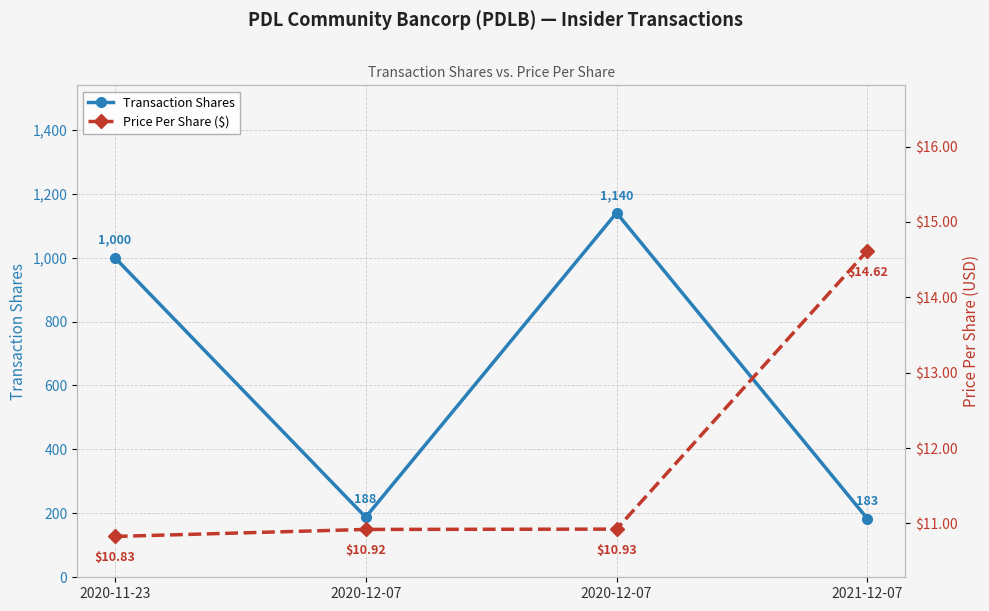

True or false: Price Per Share ($) and Transaction Shares intersect in this chart.

False